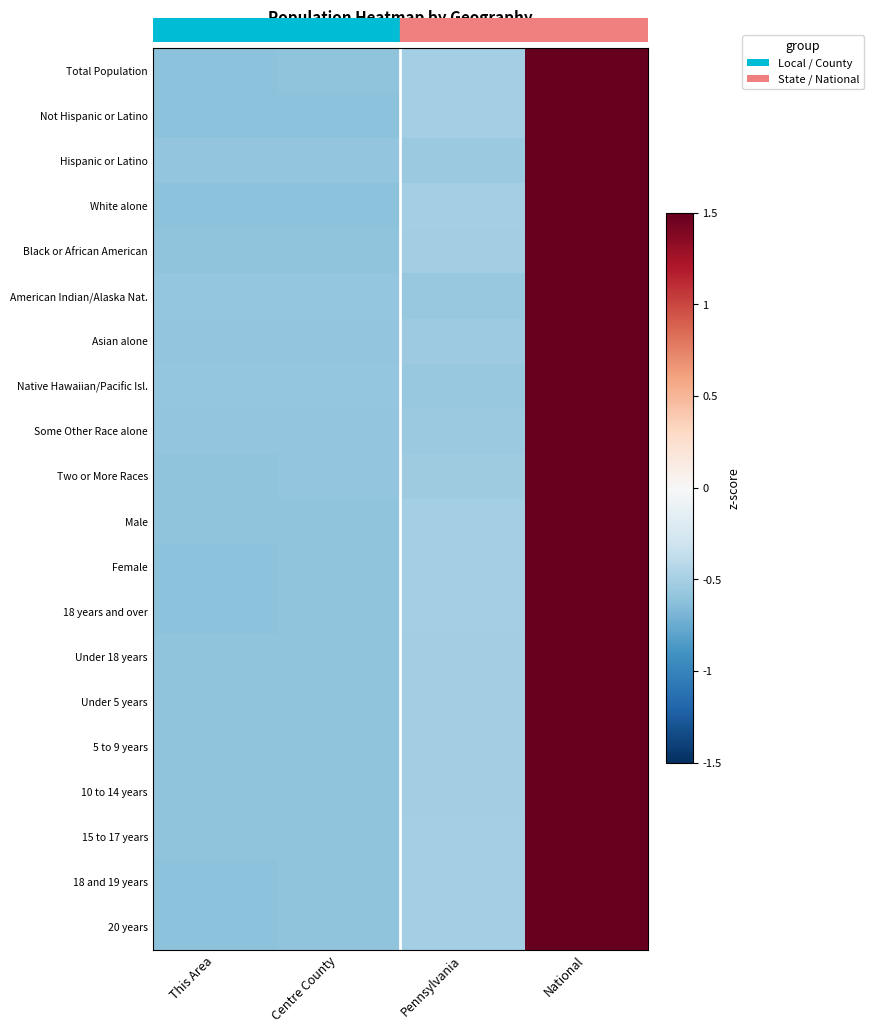

Reading left to right, extract all data points from this chart.

Total Population: This Area=-0.6	Centre County=-0.6	Pennsylvania=-0.5	National=1.5
Not Hispanic or Latino: This Area=-0.6	Centre County=-0.6	Pennsylvania=-0.5	National=1.5
Hispanic or Latino: This Area=-0.6	Centre County=-0.6	Pennsylvania=-0.6	National=1.5
White alone: This Area=-0.6	Centre County=-0.6	Pennsylvania=-0.5	National=1.5
Black or African American: This Area=-0.6	Centre County=-0.6	Pennsylvania=-0.5	National=1.5
American Indian/Alaska Nat.: This Area=-0.6	Centre County=-0.6	Pennsylvania=-0.6	National=1.5
Asian alone: This Area=-0.6	Centre County=-0.6	Pennsylvania=-0.5	National=1.5
Native Hawaiian/Pacific Isl.: This Area=-0.6	Centre County=-0.6	Pennsylvania=-0.6	National=1.5
Some Other Race alone: This Area=-0.6	Centre County=-0.6	Pennsylvania=-0.6	National=1.5
Two or More Races: This Area=-0.6	Centre County=-0.6	Pennsylvania=-0.5	National=1.5
Male: This Area=-0.6	Centre County=-0.6	Pennsylvania=-0.5	National=1.5
Female: This Area=-0.6	Centre County=-0.6	Pennsylvania=-0.5	National=1.5
18 years and over: This Area=-0.6	Centre County=-0.6	Pennsylvania=-0.5	National=1.5
Under 18 years: This Area=-0.6	Centre County=-0.6	Pennsylvania=-0.5	National=1.5
Under 5 years: This Area=-0.6	Centre County=-0.6	Pennsylvania=-0.5	National=1.5
5 to 9 years: This Area=-0.6	Centre County=-0.6	Pennsylvania=-0.5	National=1.5
10 to 14 years: This Area=-0.6	Centre County=-0.6	Pennsylvania=-0.5	National=1.5
15 to 17 years: This Area=-0.6	Centre County=-0.6	Pennsylvania=-0.5	National=1.5
18 and 19 years: This Area=-0.6	Centre County=-0.6	Pennsylvania=-0.5	National=1.5
20 years: This Area=-0.6	Centre County=-0.6	Pennsylvania=-0.5	National=1.5